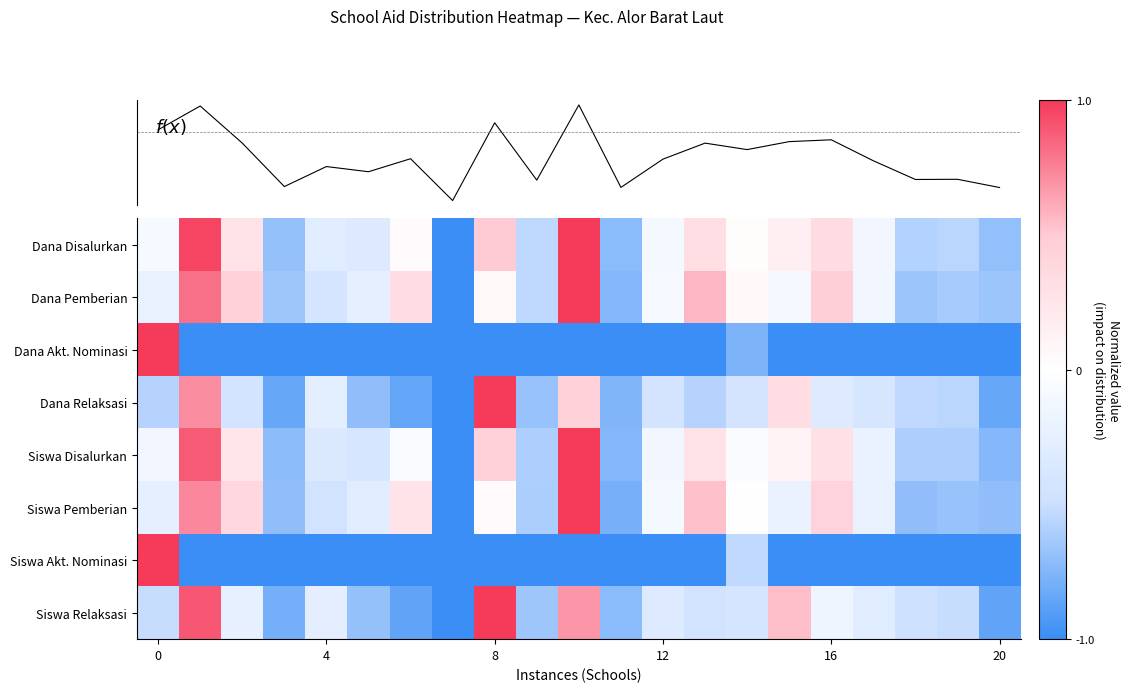

How many data points in Siswa Relaksasi are less than 0?

17